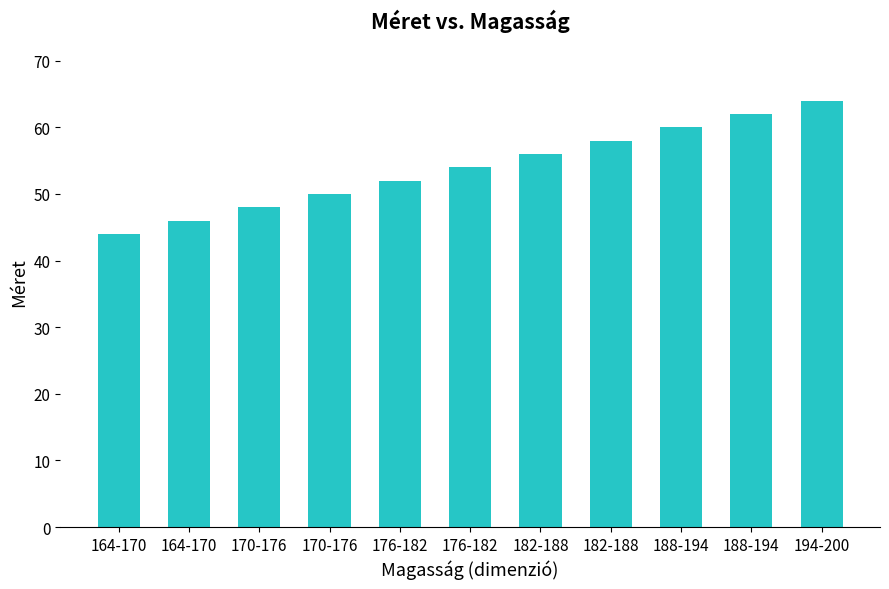

How many values are between 48 and 60?

7